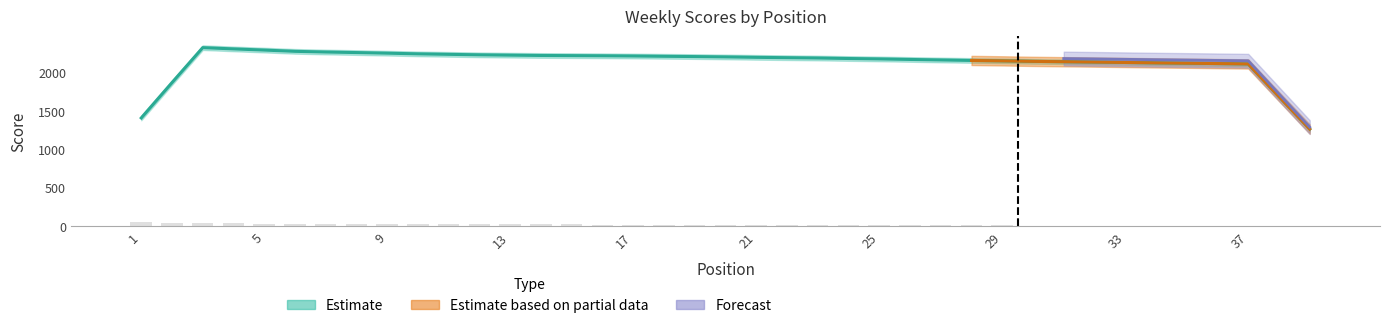

The value at 11 is 34.5. True or false?

False